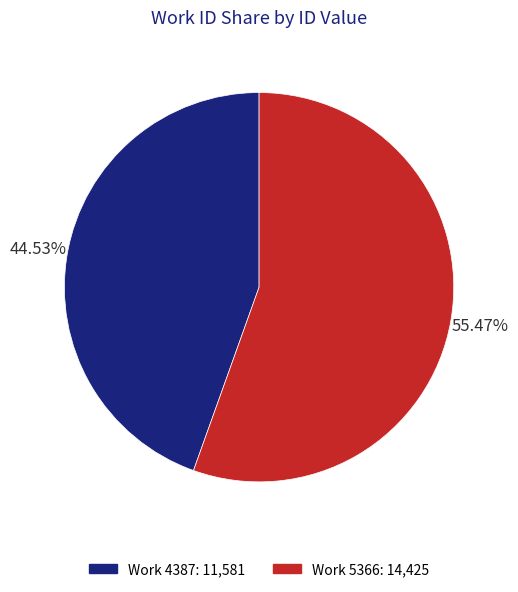

Is there a majority slice in this chart?

Yes